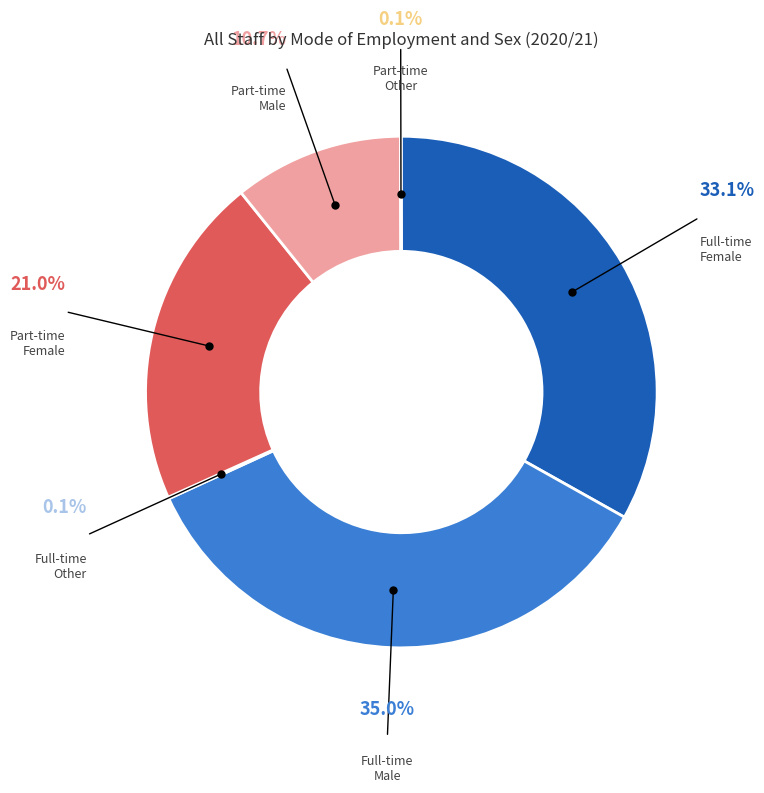

What is the change in value from Part-time Female to Part-time Other?

-86970